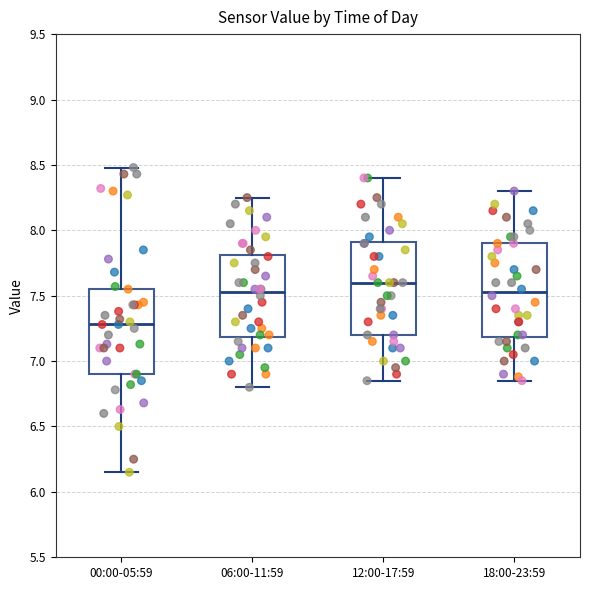

Where does the upper whisker of the box for 18:00-23:59 end on the y-axis? The values are not printed on the chart, so give them approximately, as read against the axis.

8.30